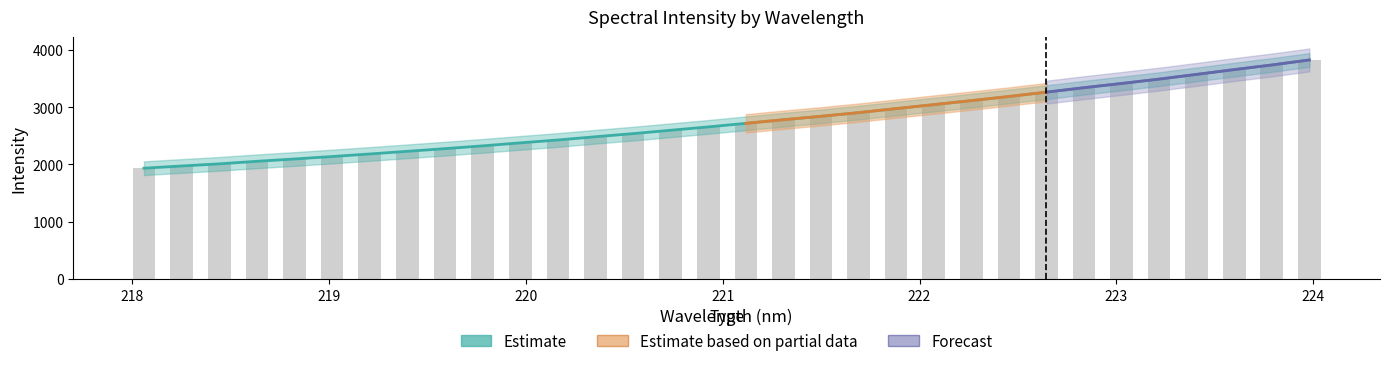

What is the maximum value shown in the chart?

3825.5